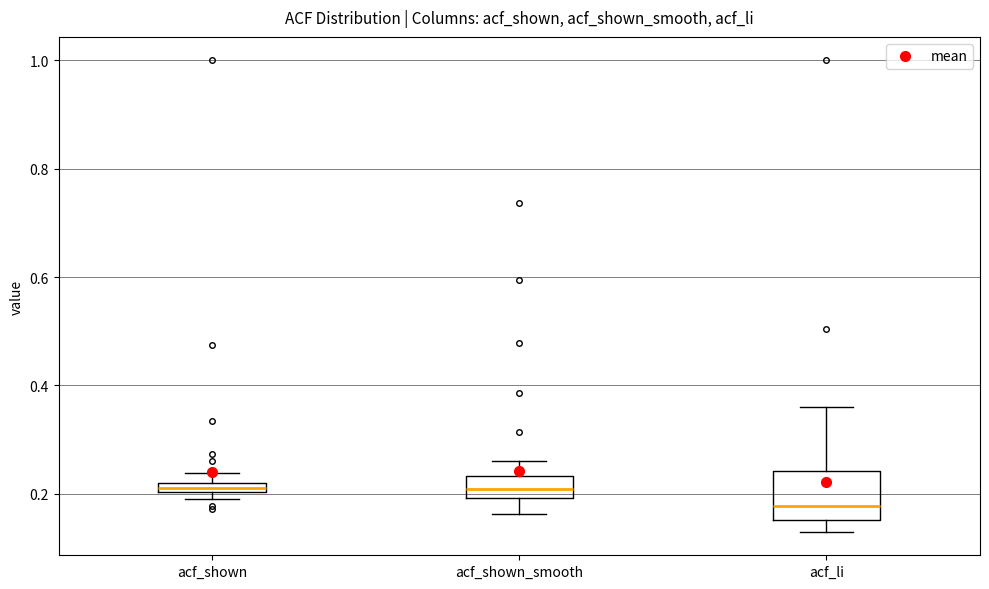

Comparing the boxes themselves (not the whiskers), which one is the tallest?

acf_li